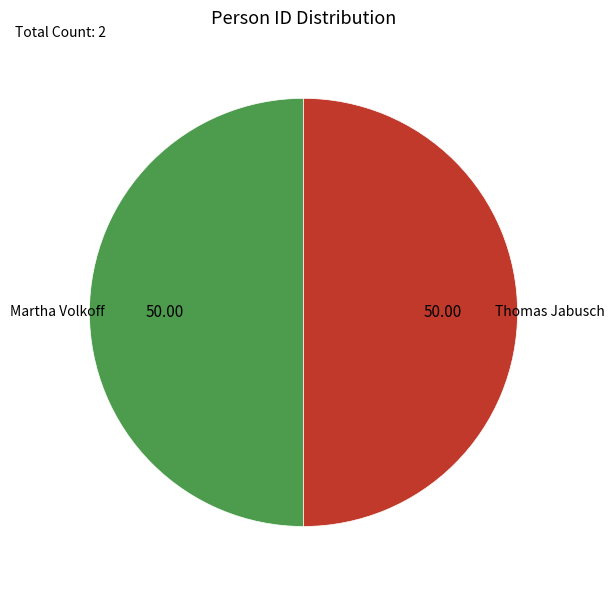

Count the number of slices in the pie.

2